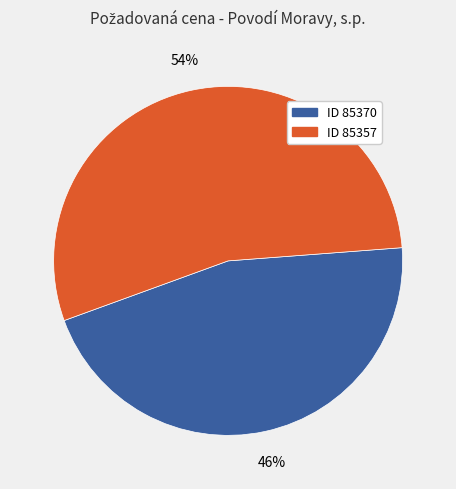

To the nearest percent, what is the average slice percentage?

50%